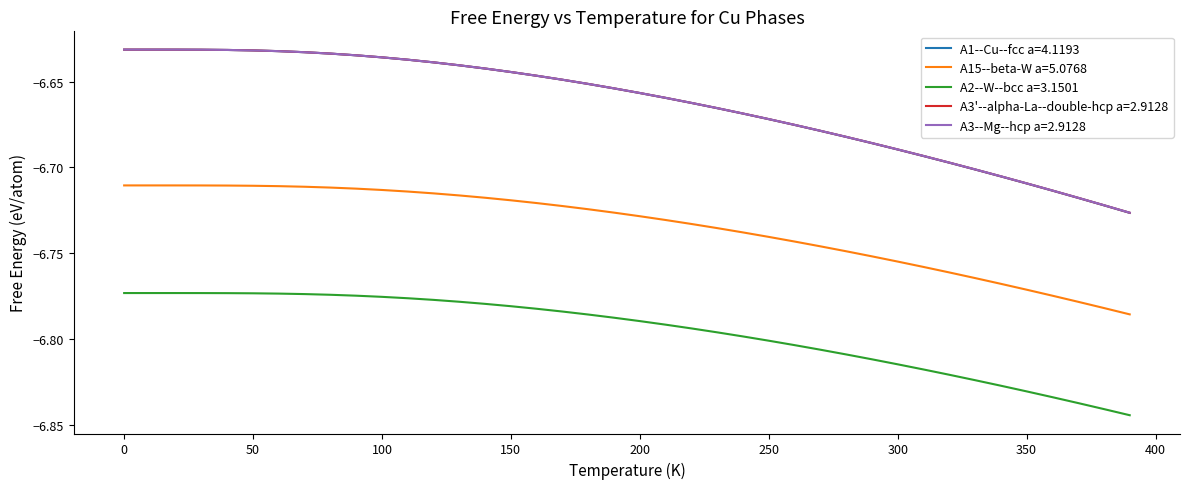

Which series has the largest range (max minus min)?

A1--Cu--fcc a=4.1193